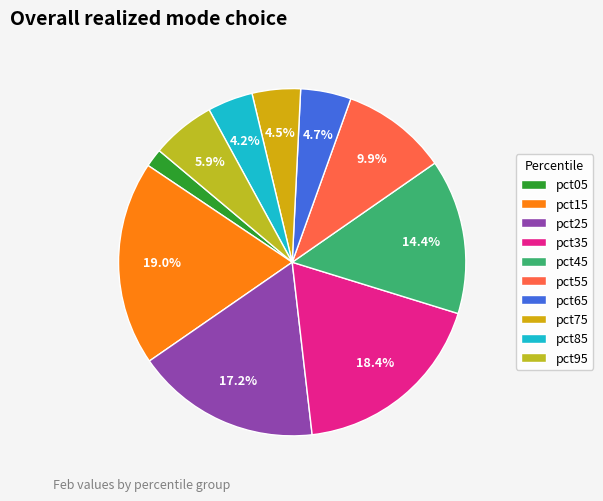

Combined, what portion of the pie is pct35 and pct95?

24.3%